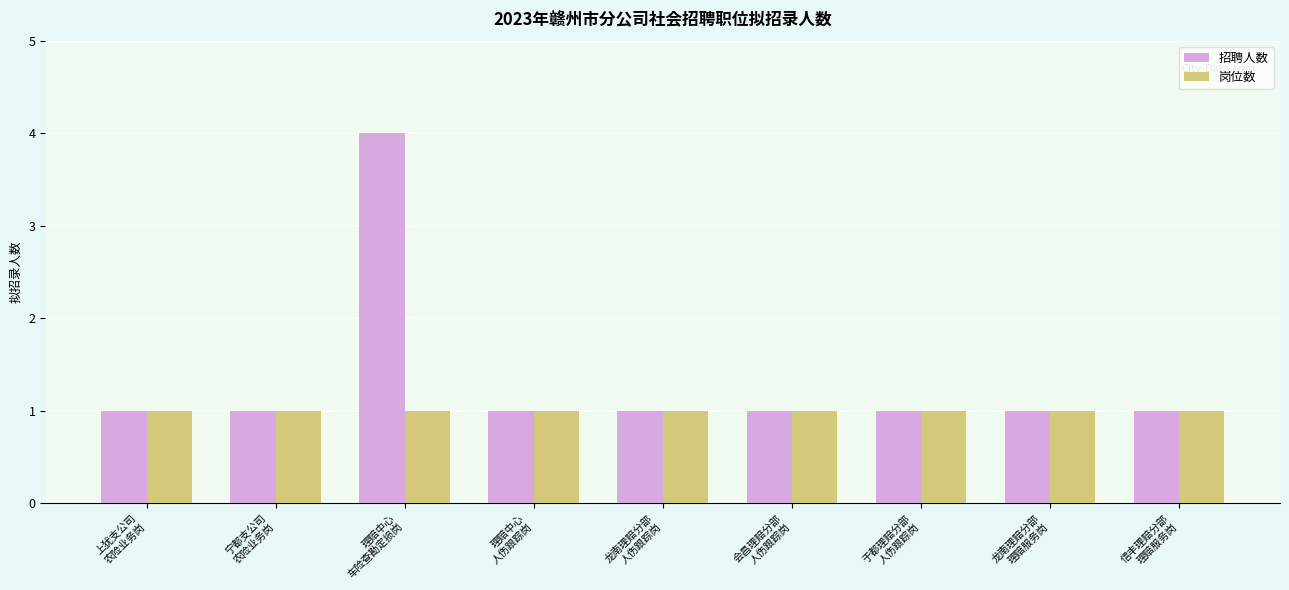

What is the value of the 招聘人数 bar at the 7th from the left?

1